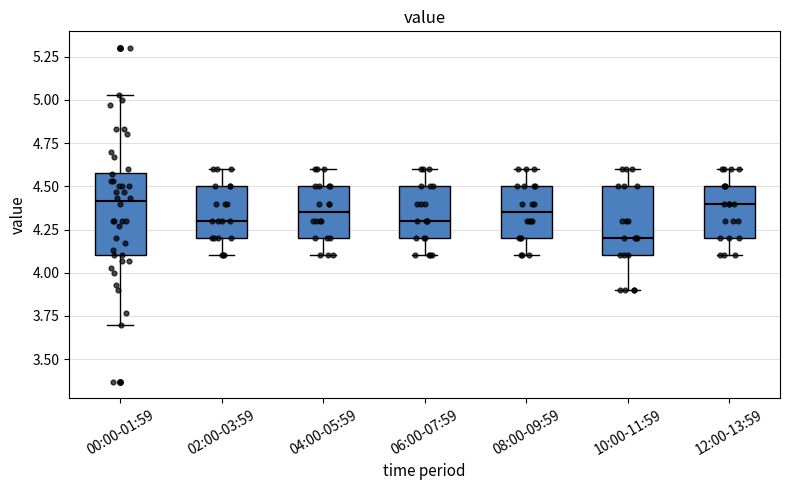

Comparing the boxes themselves (not the whiskers), which one is the tallest?

00:00-01:59